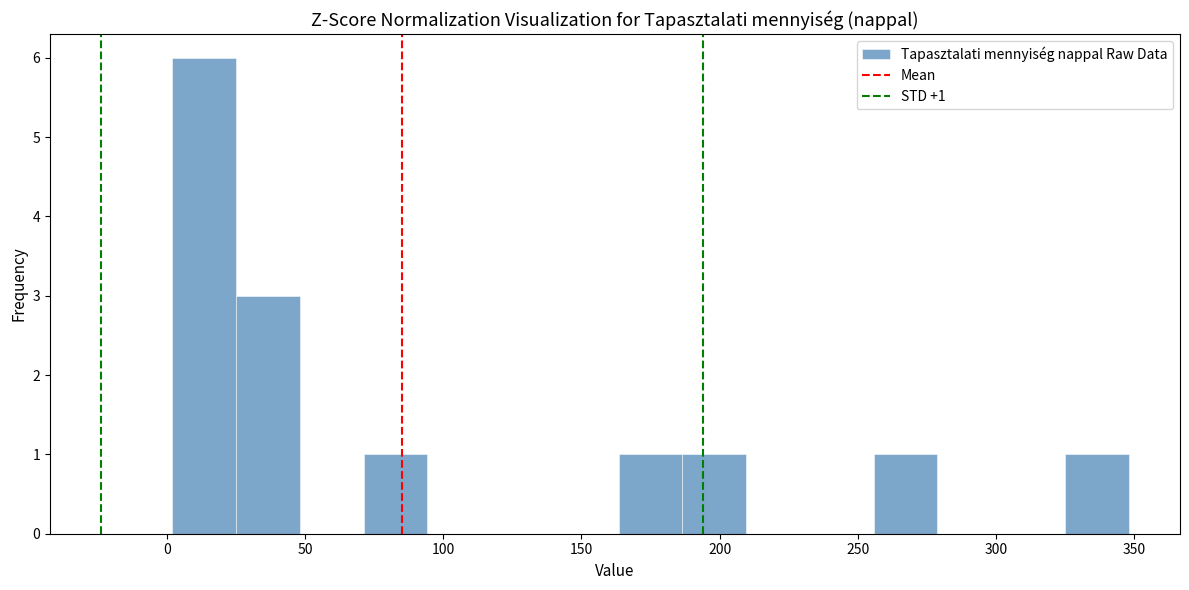

Which range on the x-axis has the tallest bar?

0 to 25